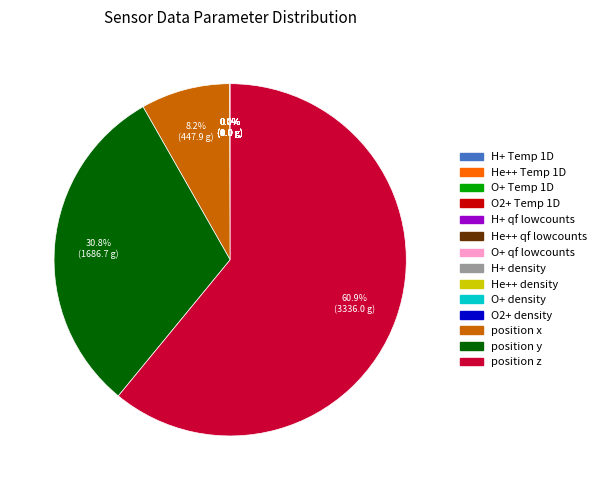

Which category has the biggest portion of the pie?

position z